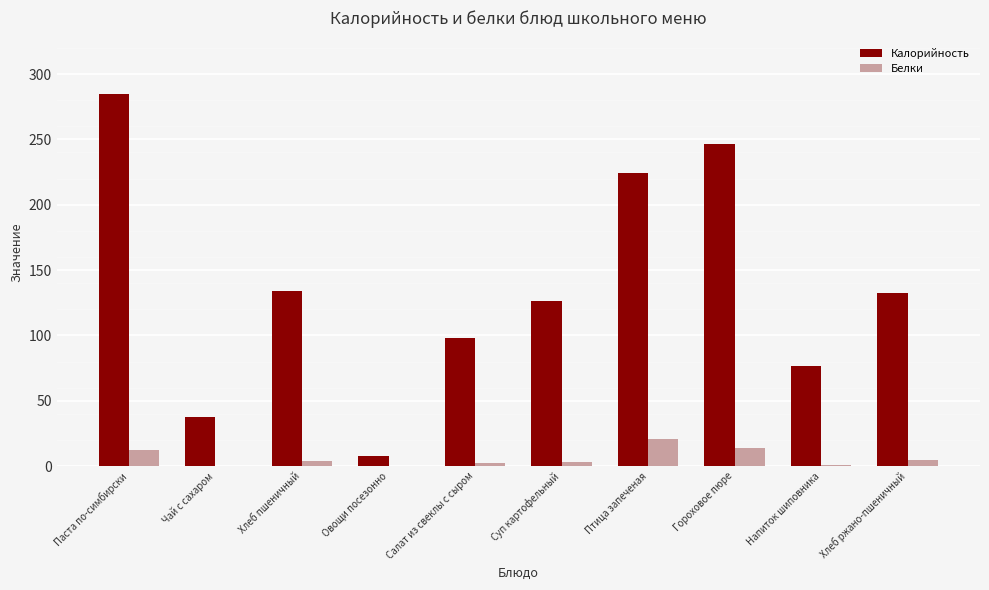

What is the average value of the Калорийность series?

137.0